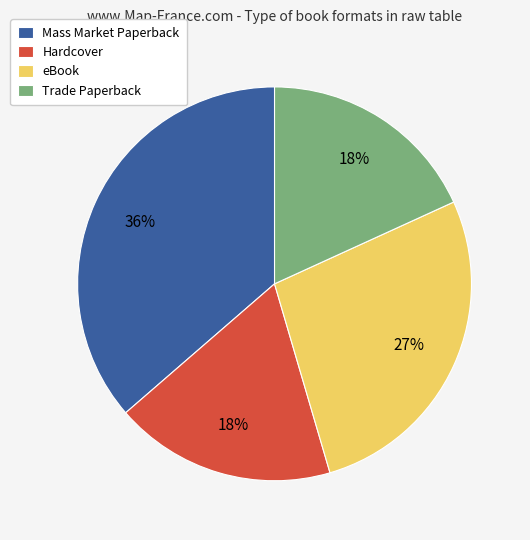

Which category has the biggest portion of the pie?

Mass Market Paperback